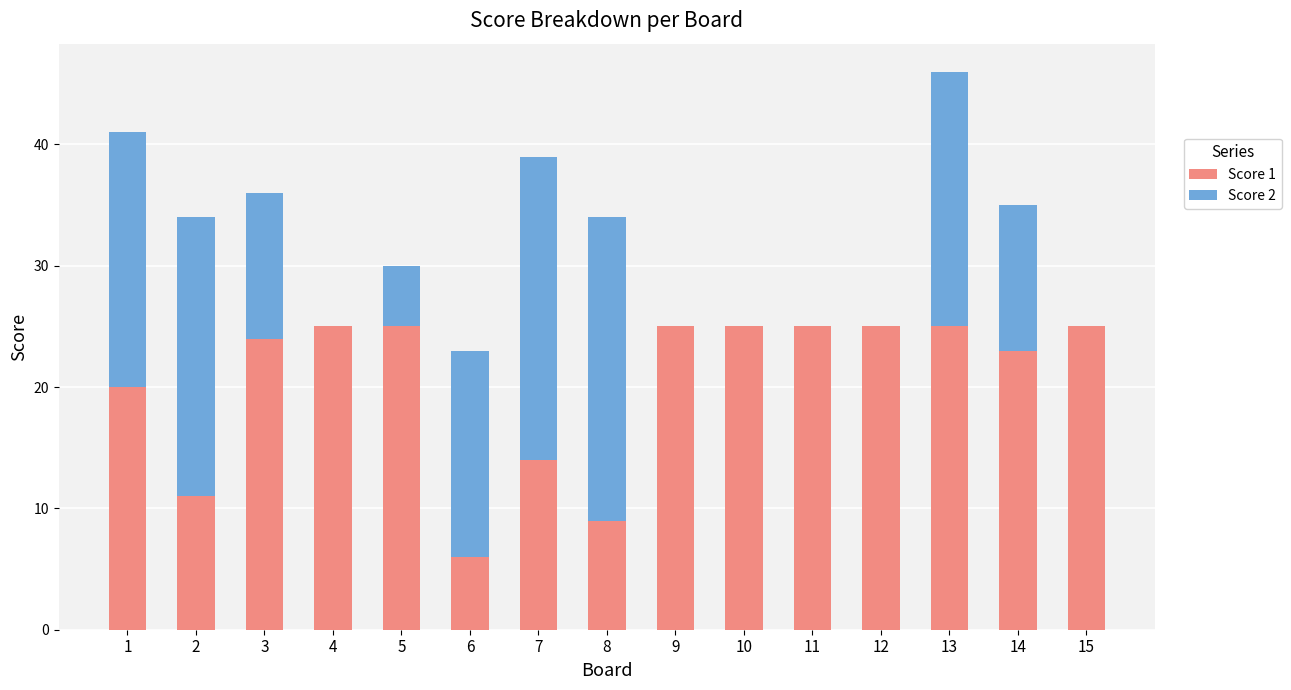

What is the total value across all series at 13?

46